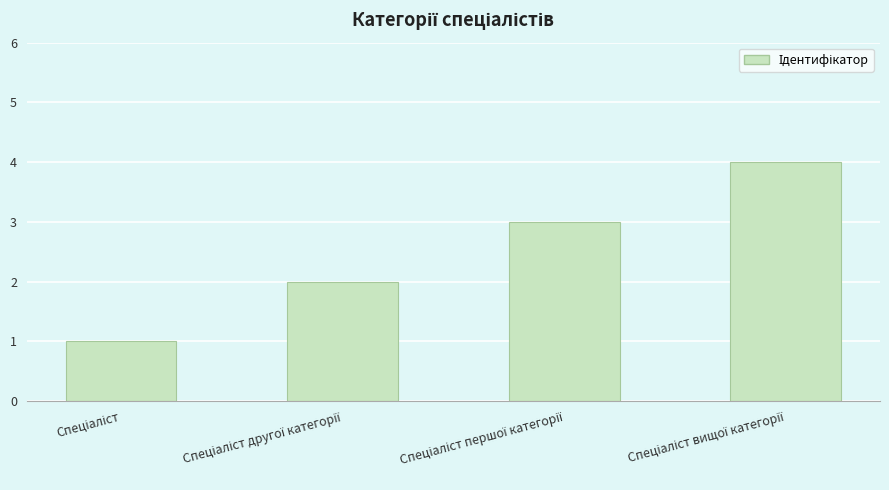

What is the sum of all values?

10